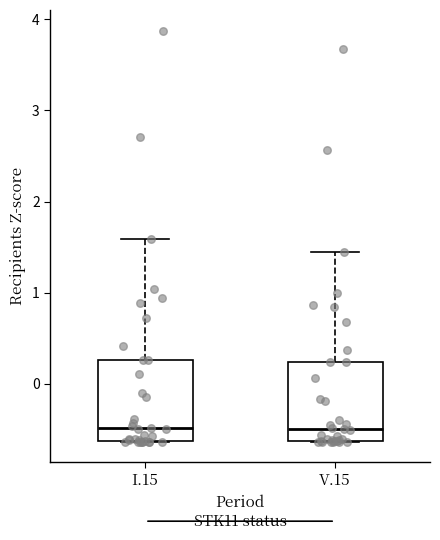

Reading left to right, read every box against the y-axis: the position of its median line, the range the box covers, and the ends of its whiskers. The values are not printed on the chart, so give them approximately, as read against the axis.

I.15: median -0.5, box -0.6 to 0.3, whiskers -0.6 to 1.6
V.15: median -0.5, box -0.6 to 0.2, whiskers -0.6 to 1.4